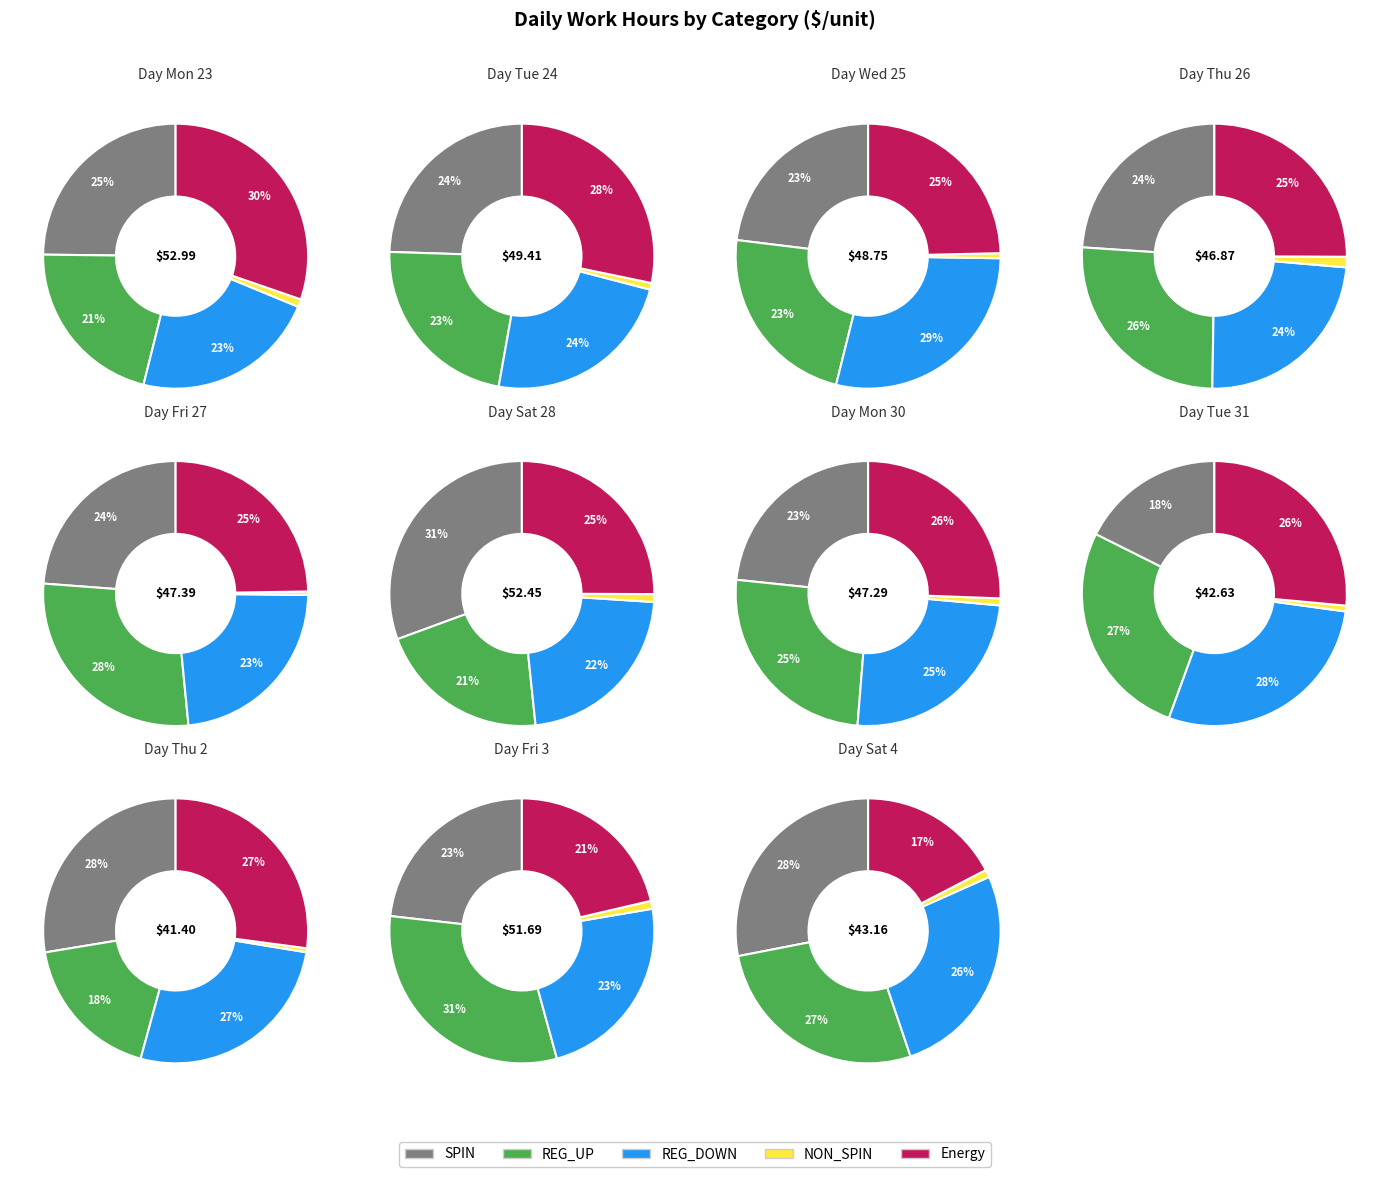

Which series changed the most between Tue 24 and Wed 25?

REG_DOWN